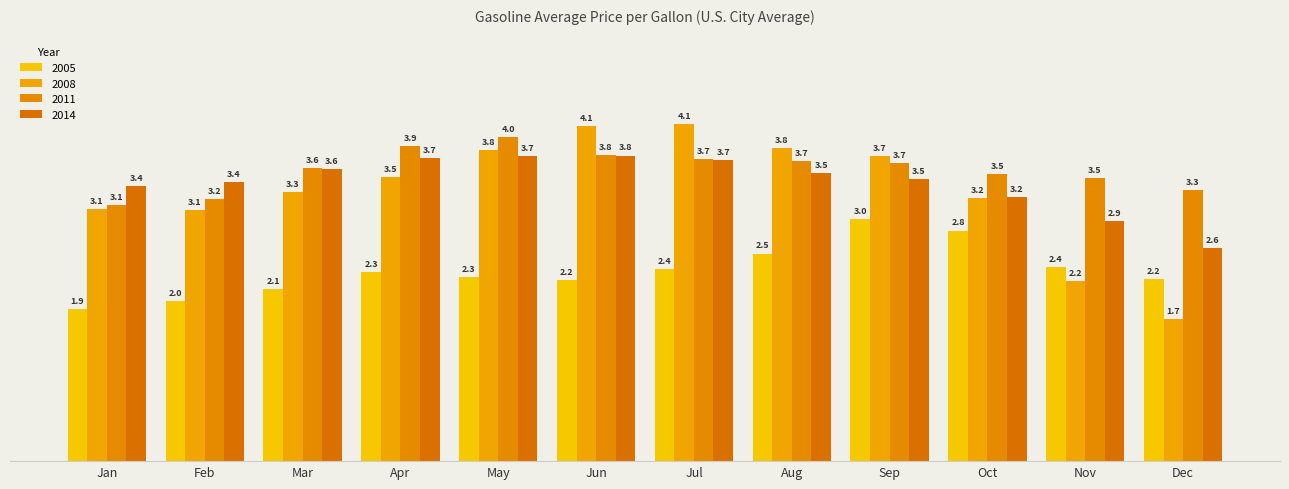

Reading left to right, what are all the values shown in this chart?

2005: 1.9	2.0	2.1	2.3	2.3	2.2	2.4	2.5	3.0	2.8	2.4	2.2
2008: 3.1	3.1	3.3	3.5	3.8	4.1	4.1	3.8	3.7	3.2	2.2	1.7
2011: 3.1	3.2	3.6	3.9	4.0	3.8	3.7	3.7	3.7	3.5	3.5	3.3
2014: 3.4	3.4	3.6	3.7	3.7	3.8	3.7	3.5	3.5	3.2	2.9	2.6